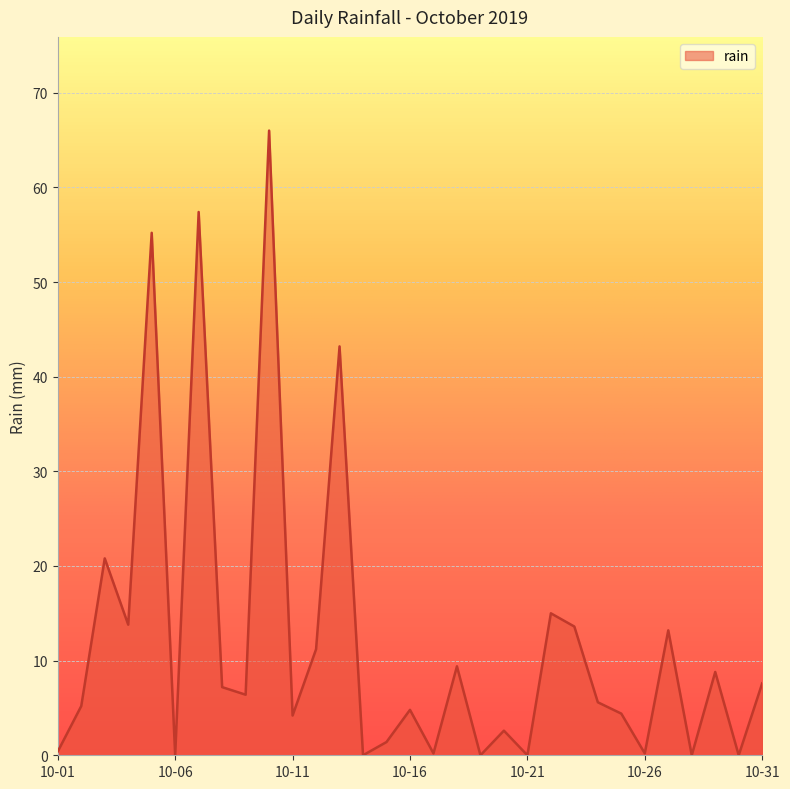

What is the average value?

12.2